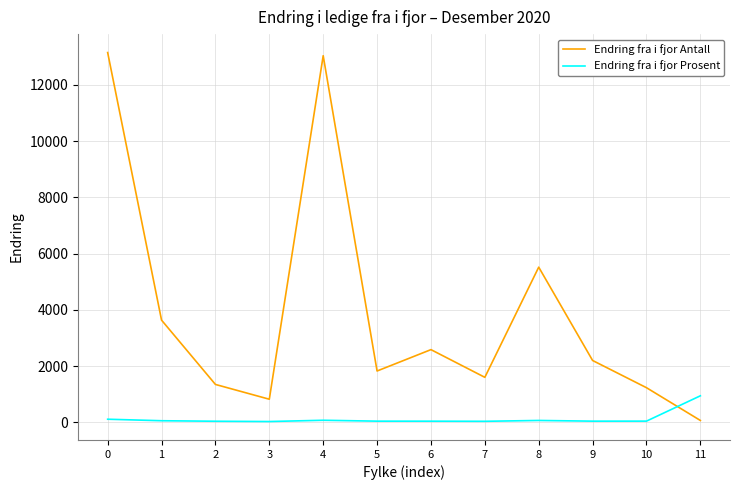

What are all the series names shown in the legend?

Endring fra i fjor Antall, Endring fra i fjor Prosent